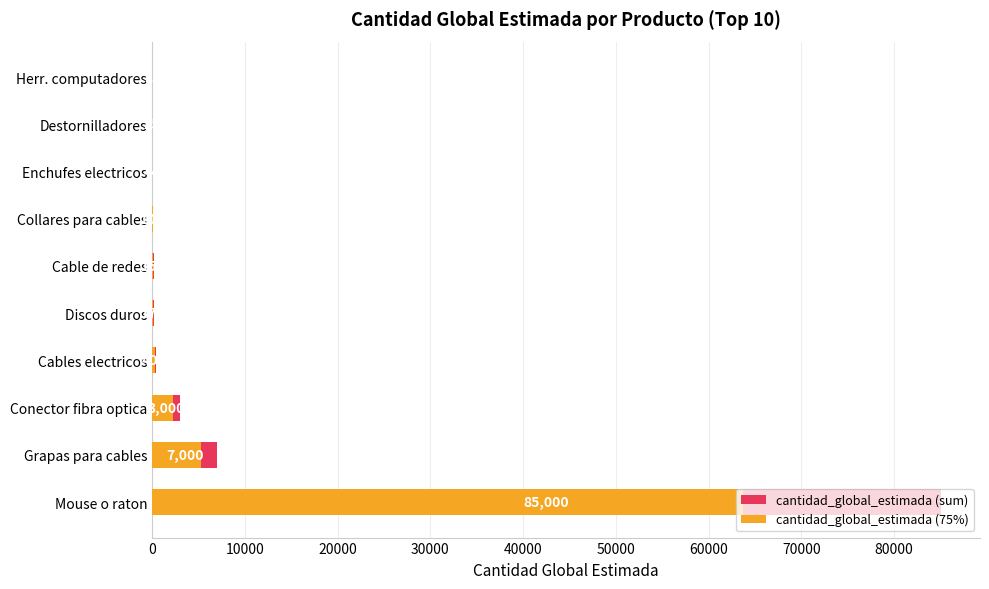

The value of cantidad_global_estimada (sum) at Cables electricos is 258.6. True or false?

False